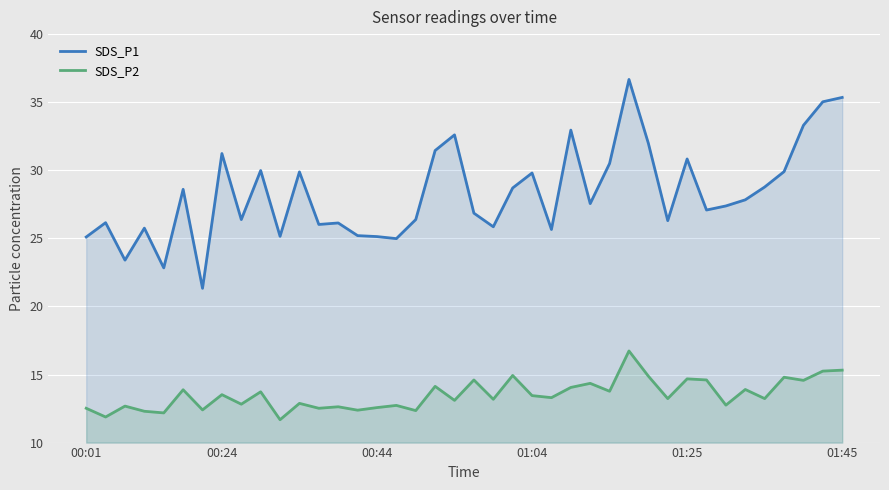

True or false: SDS_P2 and SDS_P1 intersect in this chart.

False